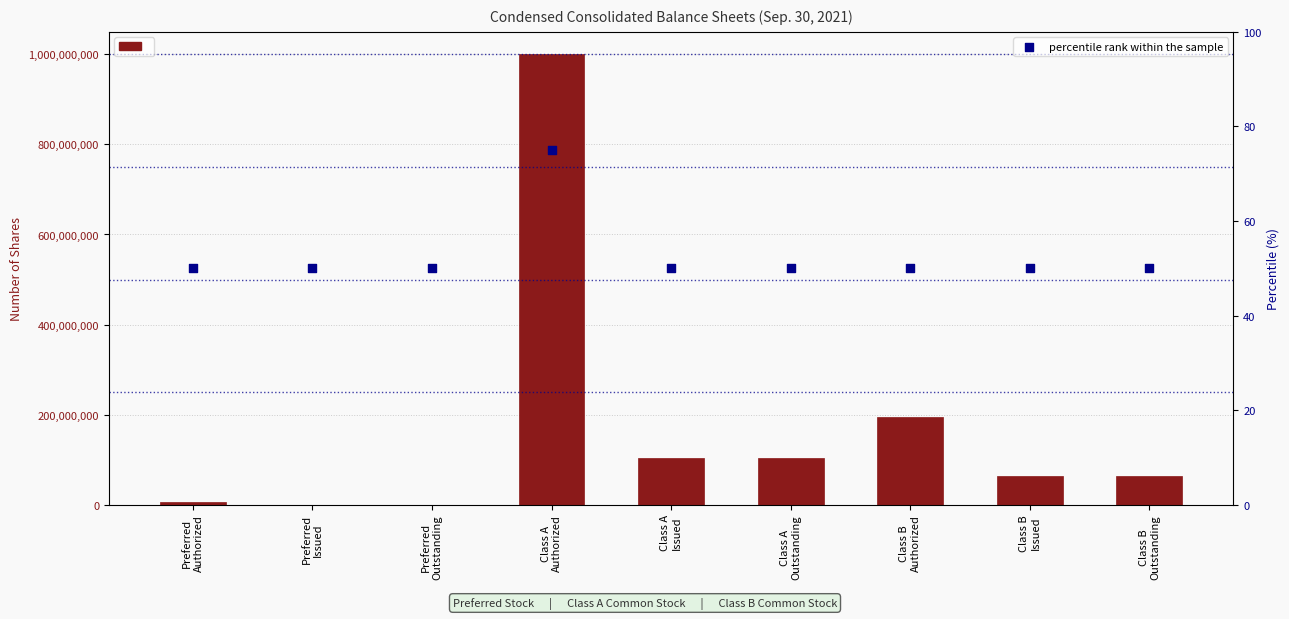

At how many categories does at least one series exceed 620684269?

1